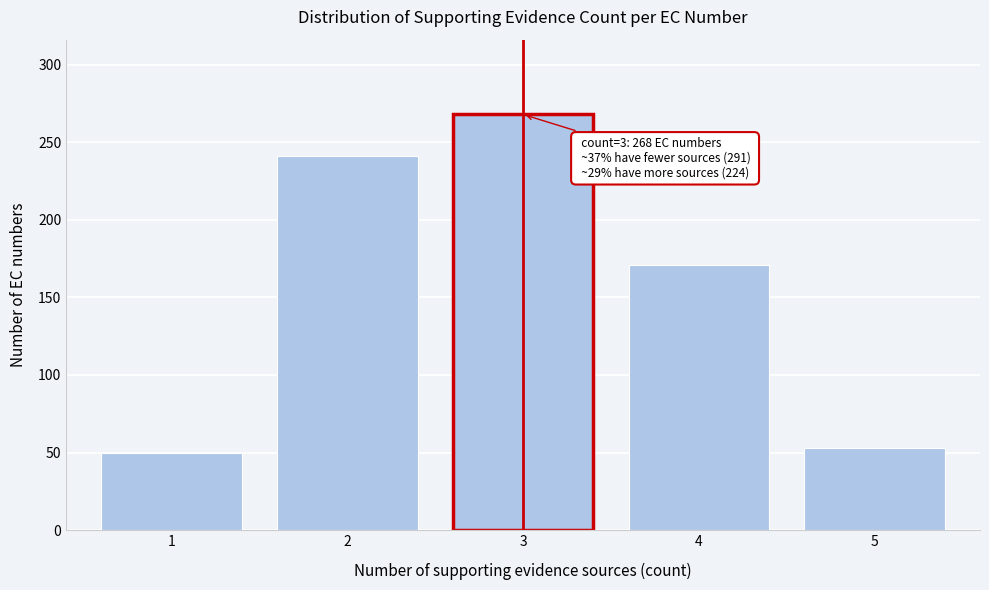

Reading left to right, what are all the values shown in this chart?

50	241	268	171	53